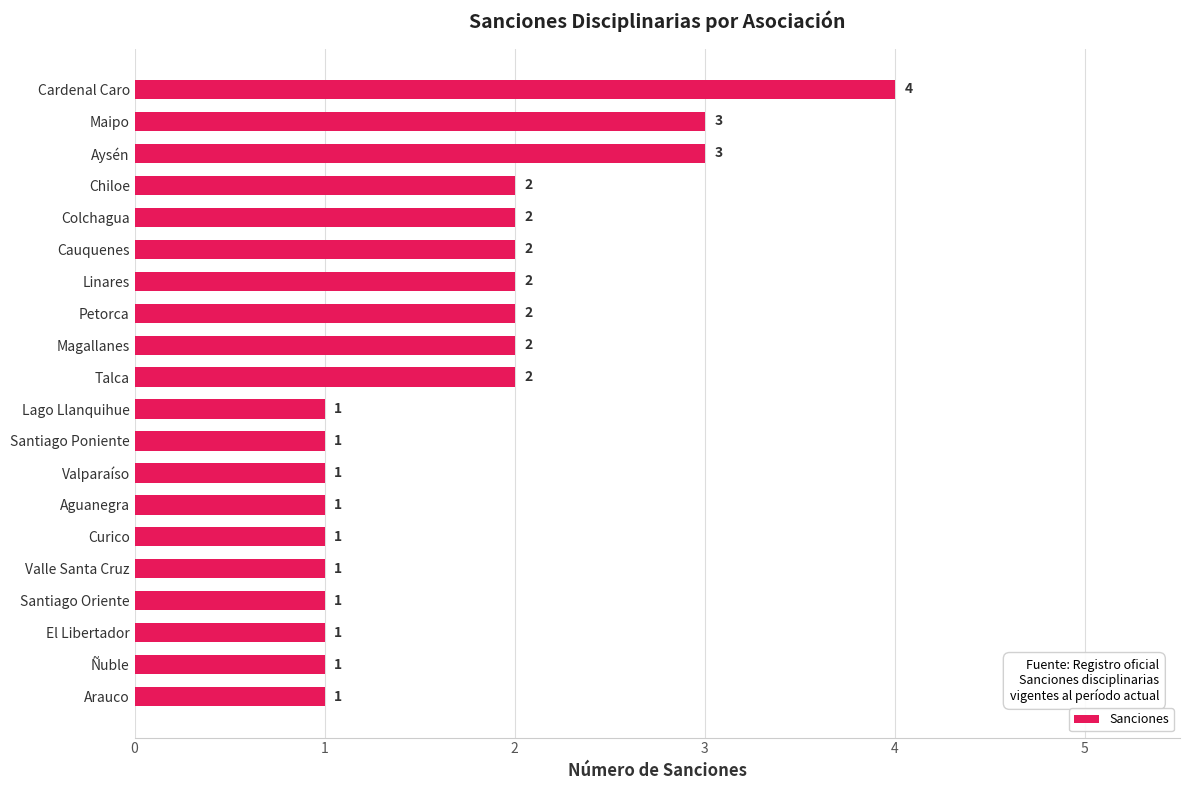

The value at Linares is 1. True or false?

False